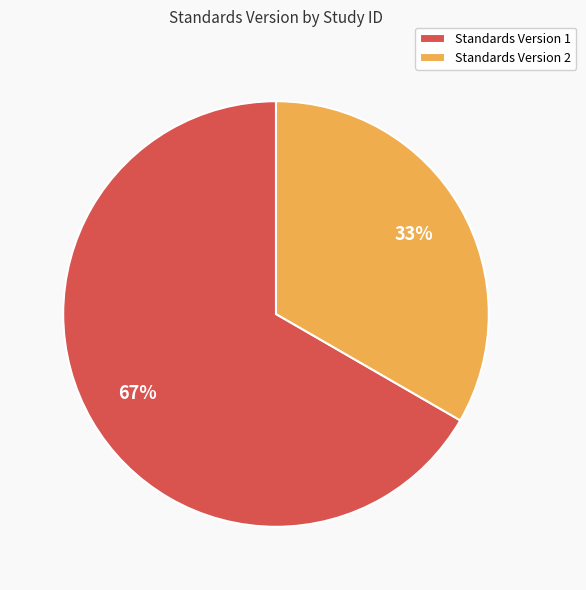

To the nearest percent, what is the combined percentage of Standards Version 1 and Standards Version 2?

100%